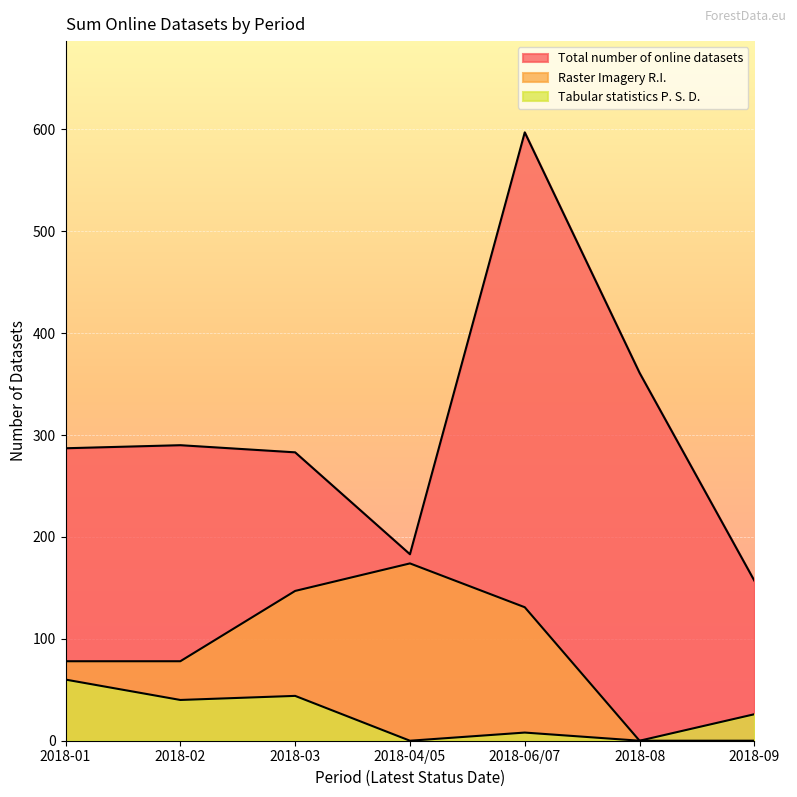

How many lines are shown in the chart?

3